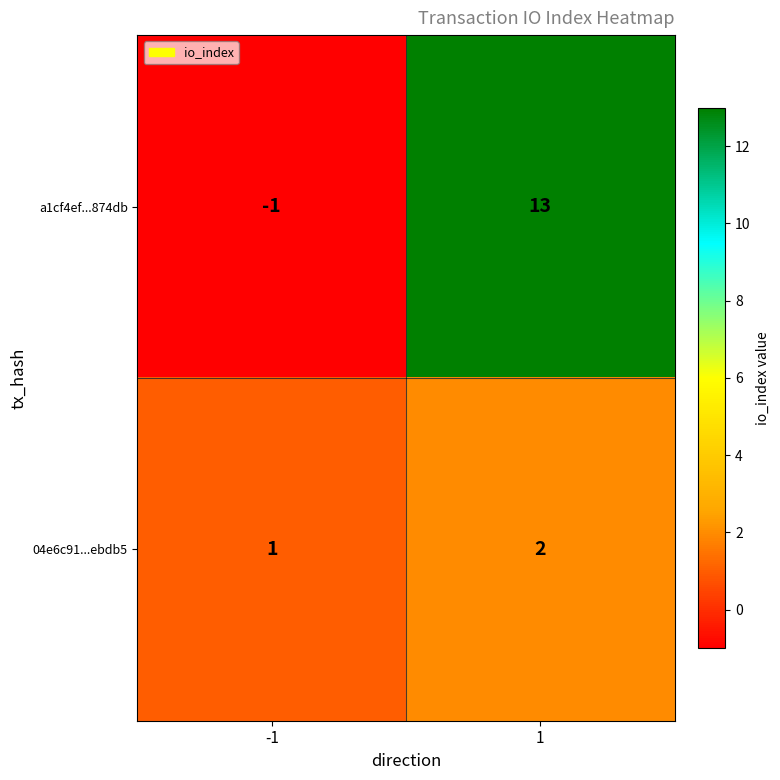

The a1cf4ef...874db series shows 0 at -1. True or false?

False